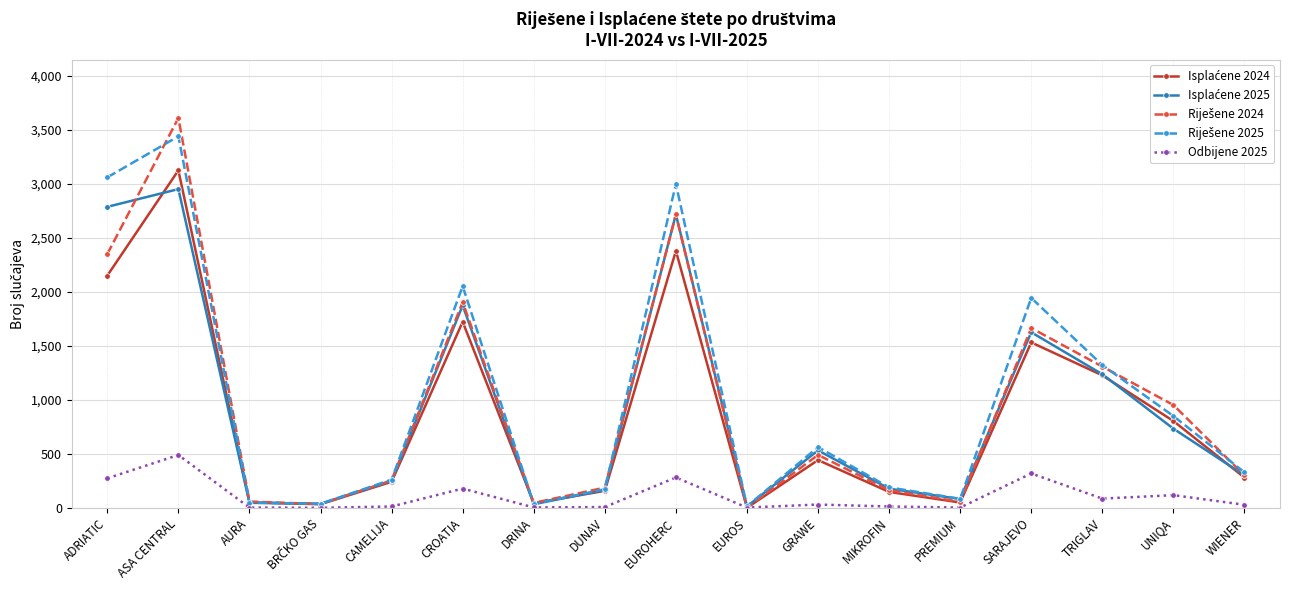

What is the greatest value displayed?

3611